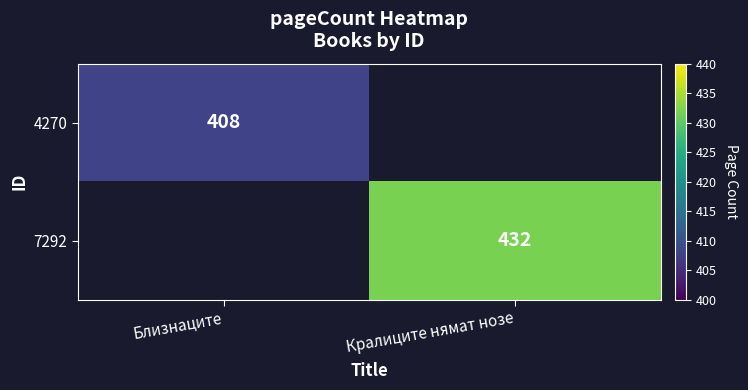

True or false: 7292 has a value of 171 at Кралиците нямат нозе.

False